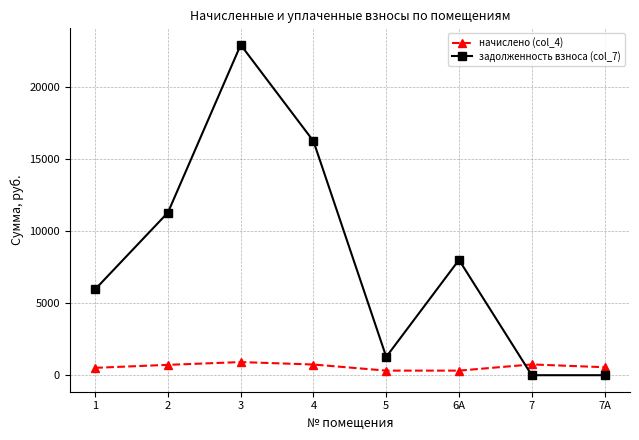

Between 3 and 4, which series saw the biggest shift?

задолженность взноса (col_7)